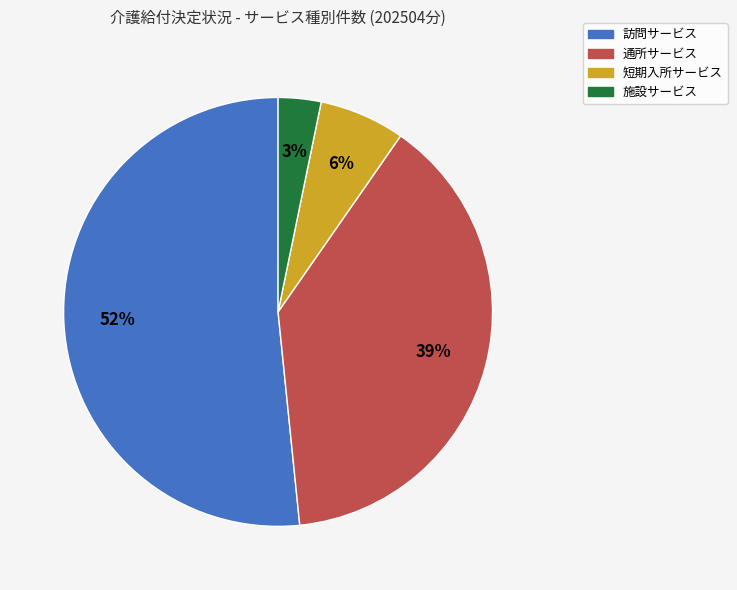

Approximately how many times larger is the value at 短期入所サービス compared to 施設サービス?

2.0